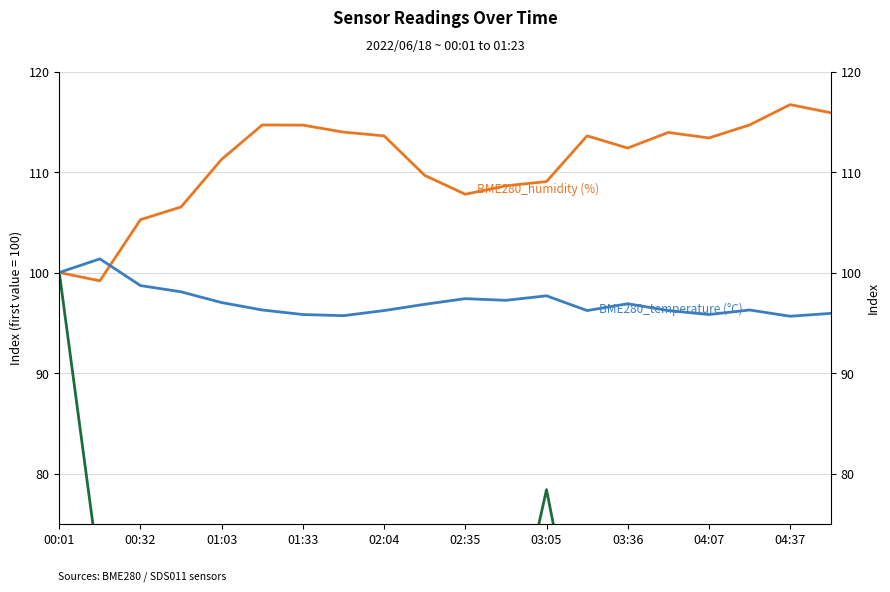

What is the spread (max minus min) of values at 01:03?

48.9